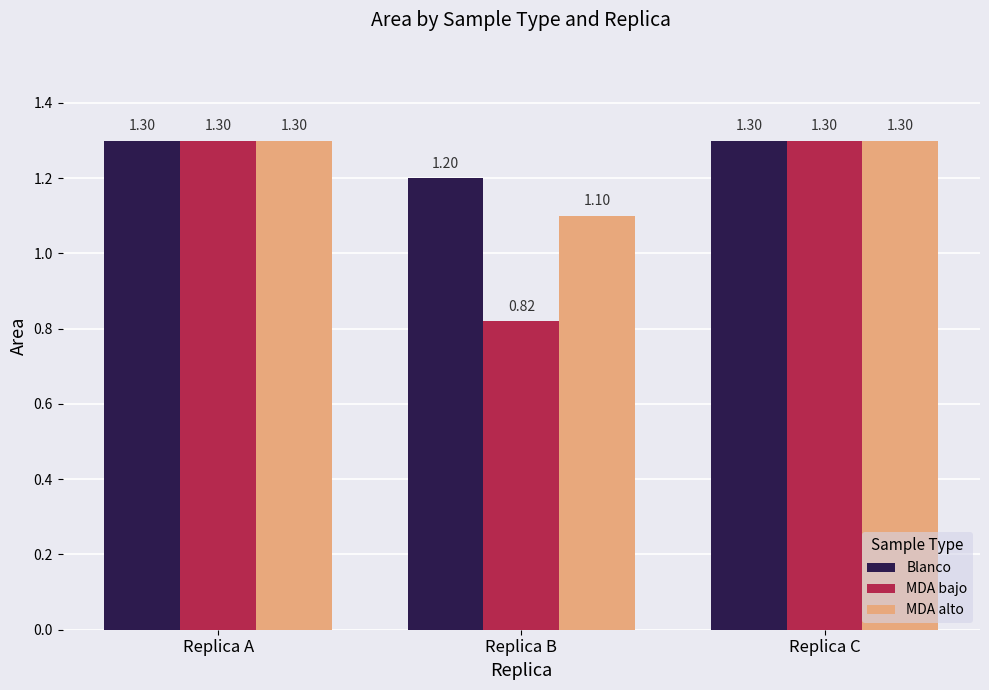

Which series has the largest total across all categories?

Blanco